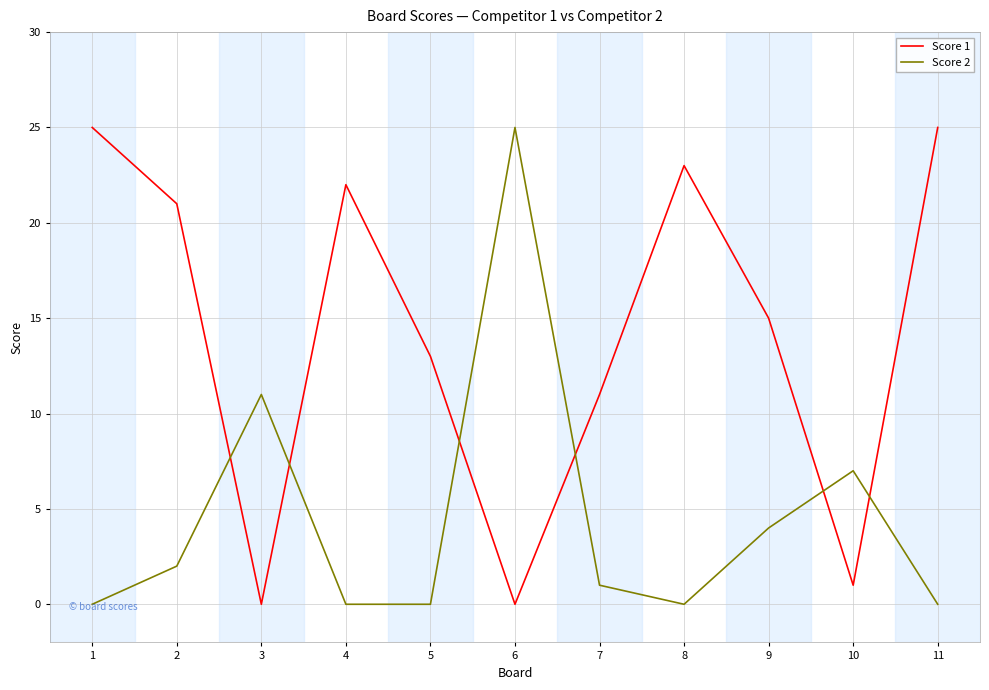

What is the highest value of the Score 1 series?

25